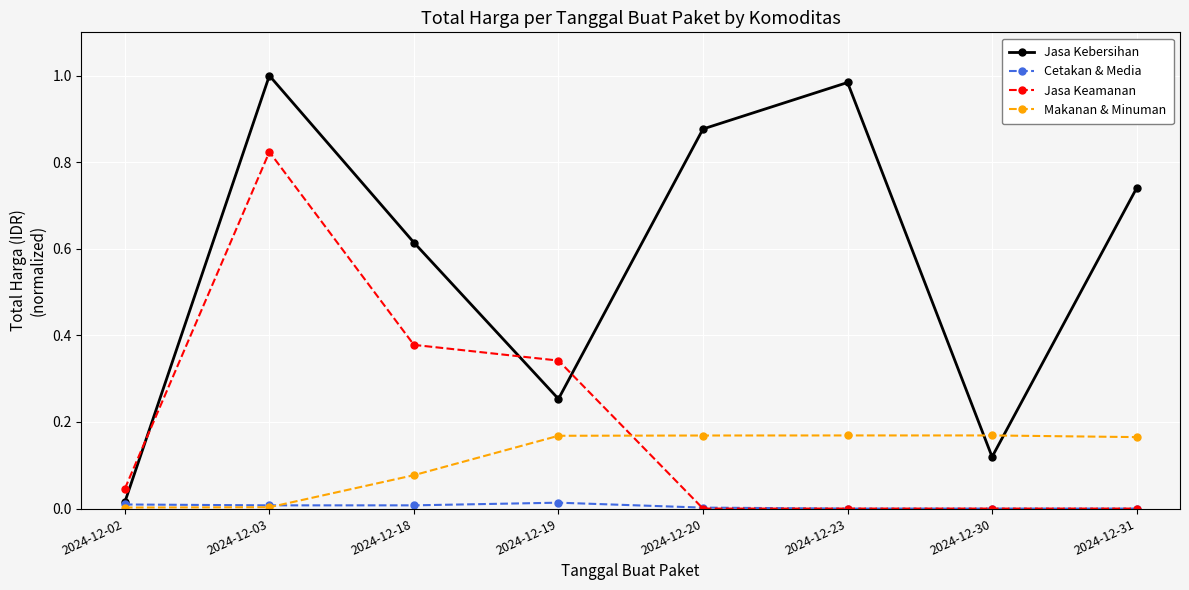

Rank the series by their maximum value, from highest to lowest.

Jasa Kebersihan, Jasa Keamanan, Makanan & Minuman, Cetakan & Media